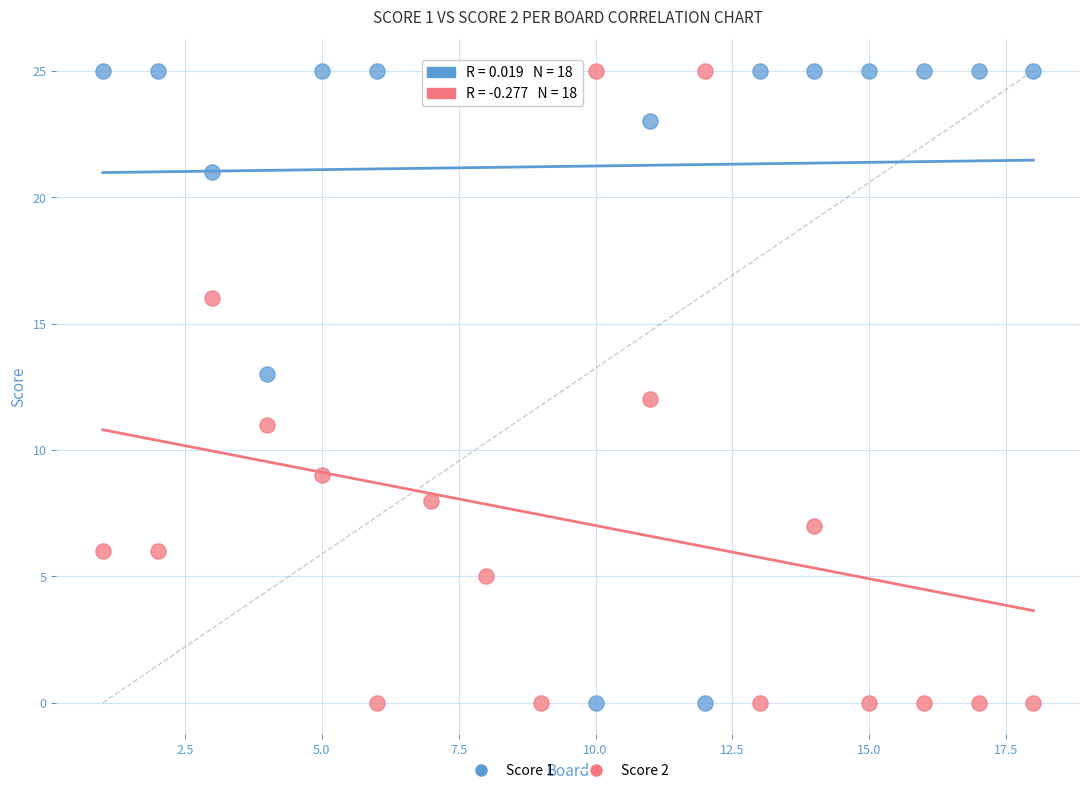

What is the X range (max minus min) for the scatter plot?

17